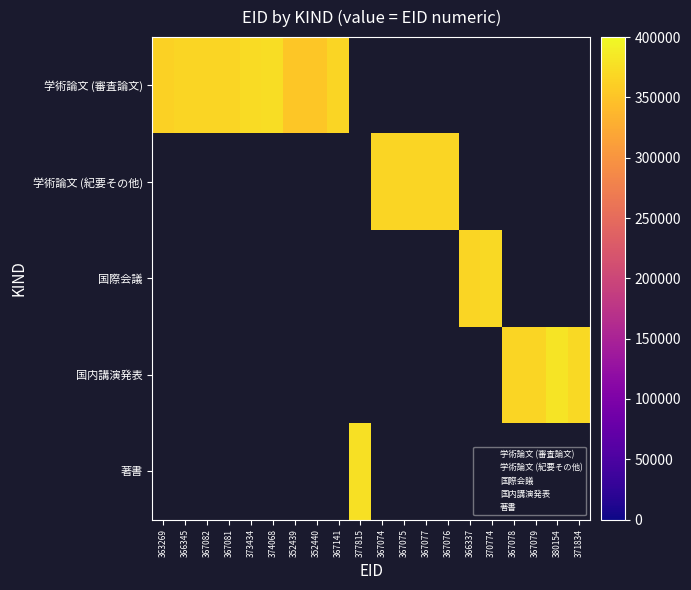

List the labels in order of 学術論文 (紀要その他)_2 value, largest first.

学術論文 (審査論文), 学術論文 (紀要その他), 国際会議, 国内講演発表, 著書